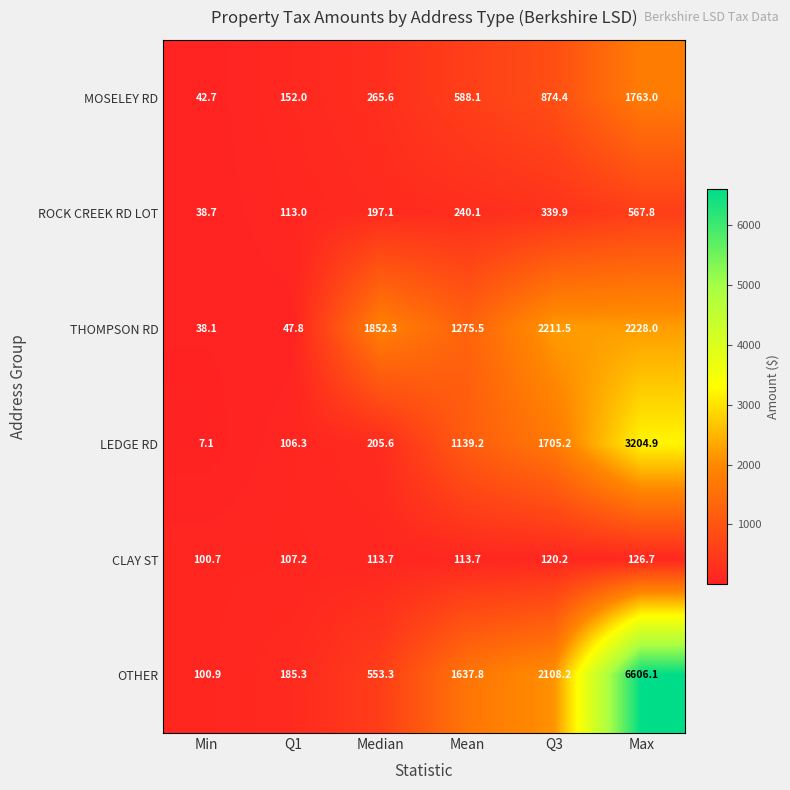

The value of THOMPSON RD at Mean is 465.4. True or false?

False